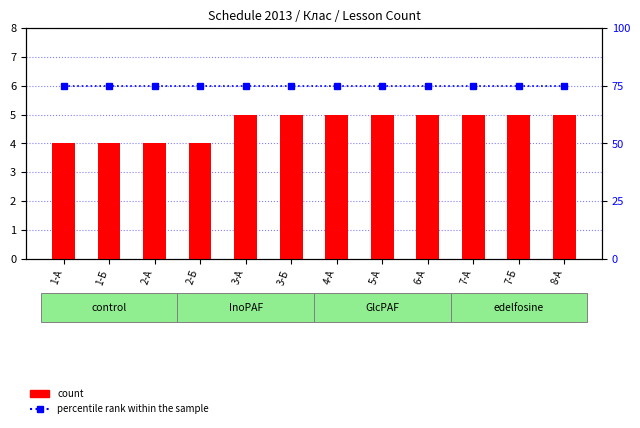

What are all the series names shown in the legend?

count, percentile rank within the sample